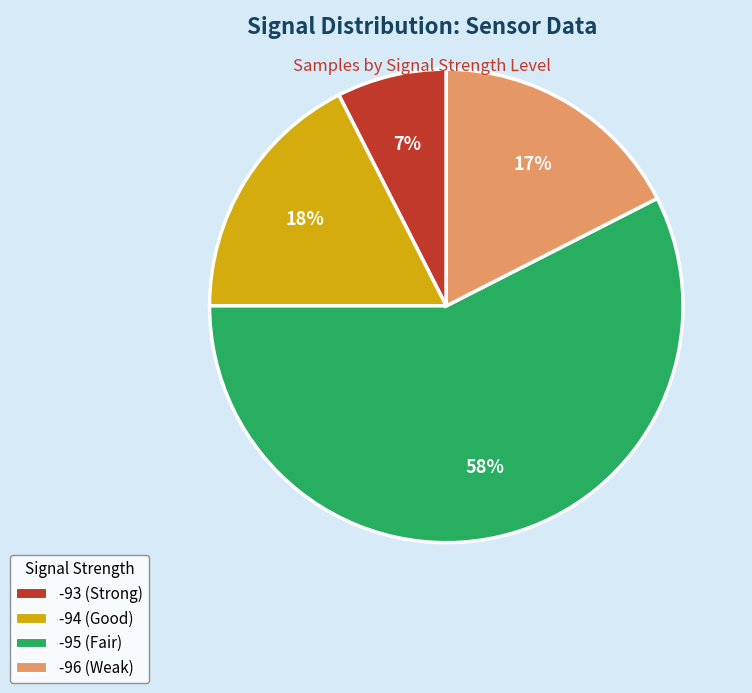

To the nearest percent, what is the average slice percentage?

25%